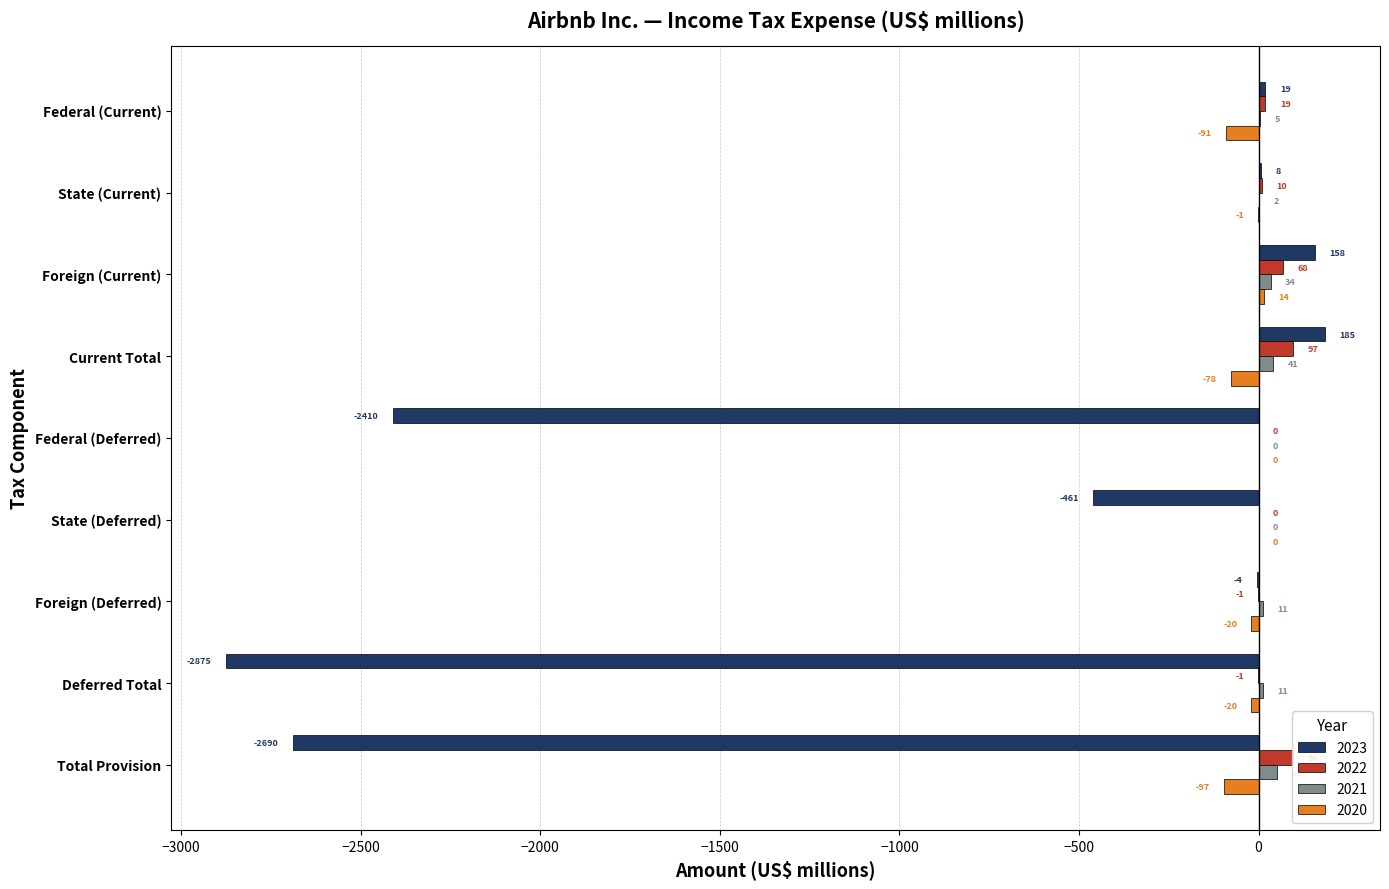

Which series has the largest range (max minus min)?

2023